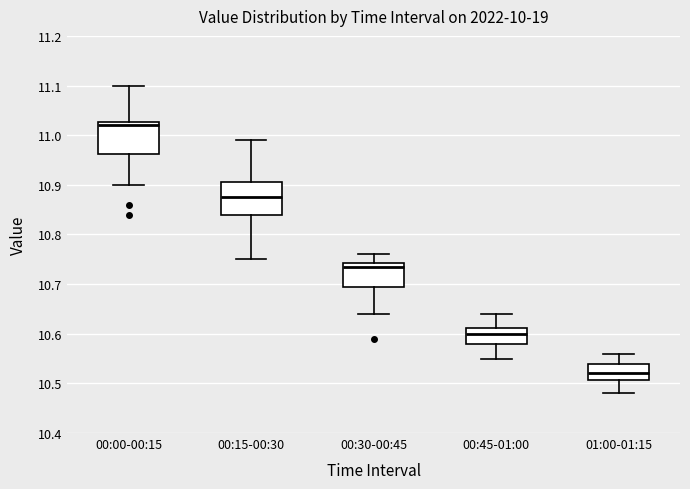

Where does the lower whisker of the box for 00:15-00:30 end on the y-axis? The values are not printed on the chart, so give them approximately, as read against the axis.

10.75